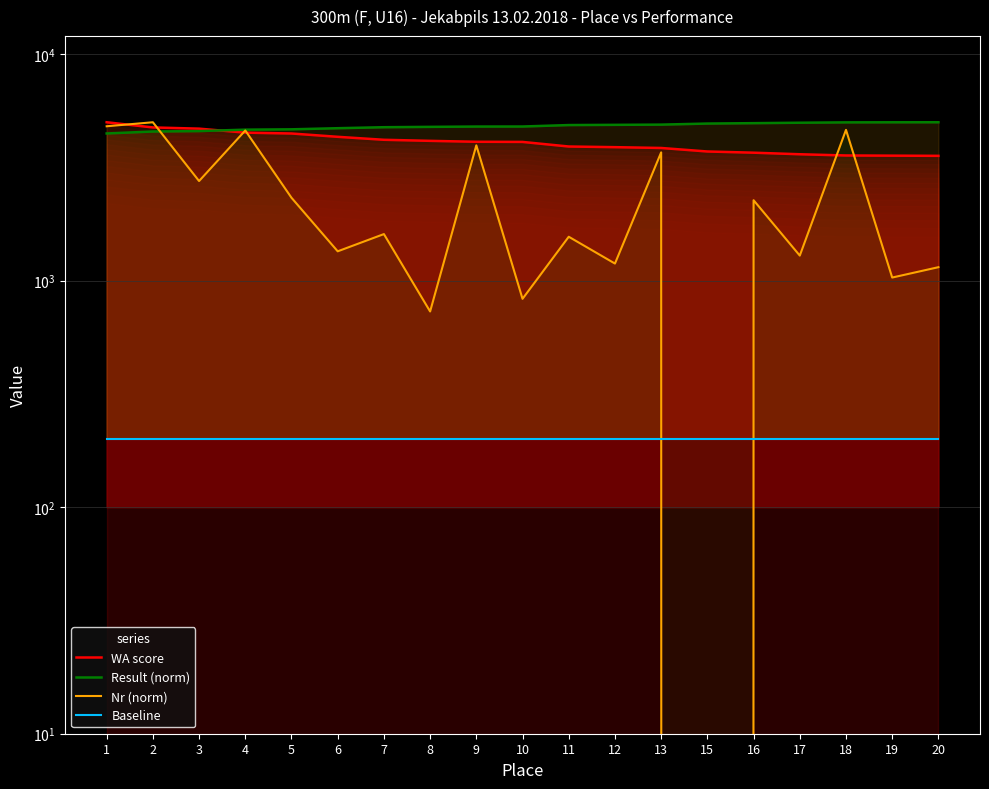

The value of WA score at 7 is 6258.9. True or false?

False